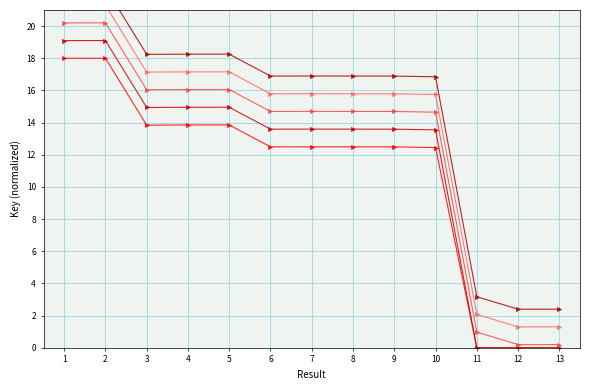

Where is the first local minimum for Key series 3?

3